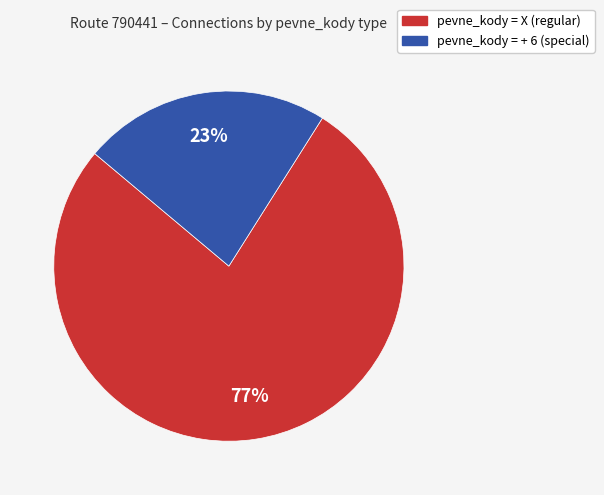

Is pevne_kody = + 6 (special) the majority of the pie?

No